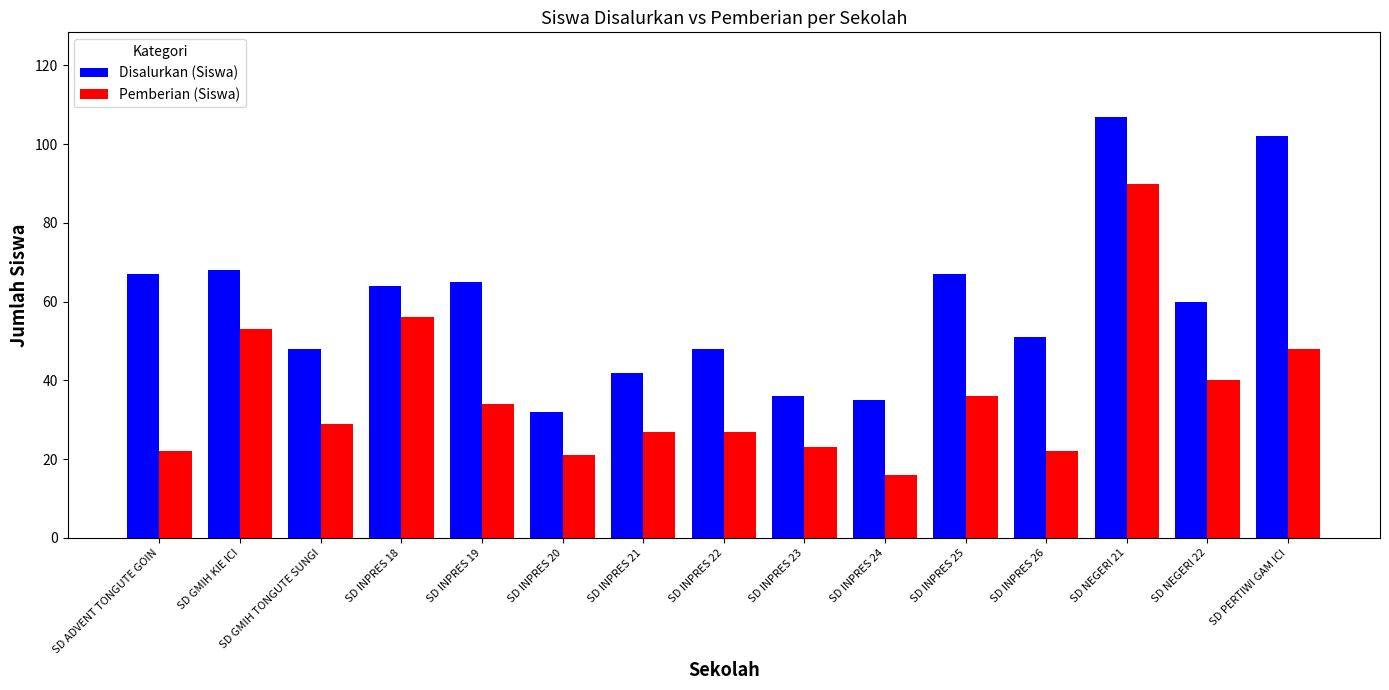

Which category has the lowest value across all series?

SD INPRES 24